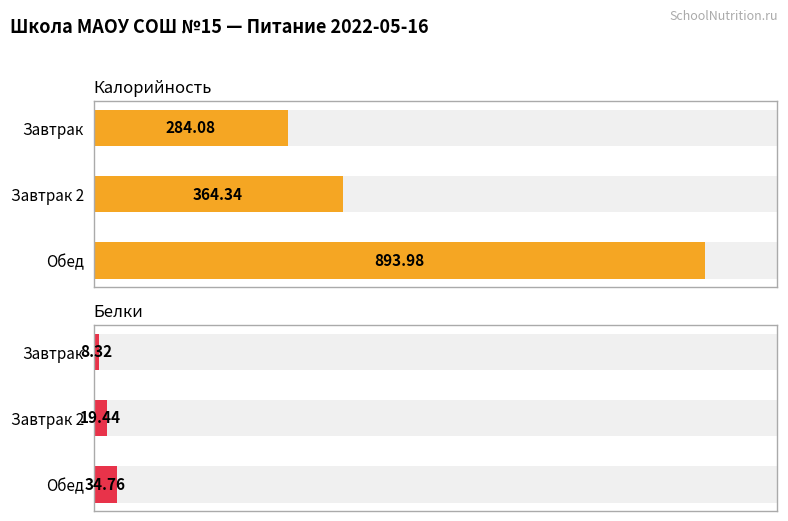

What is the highest value of the Белки series?

34.8